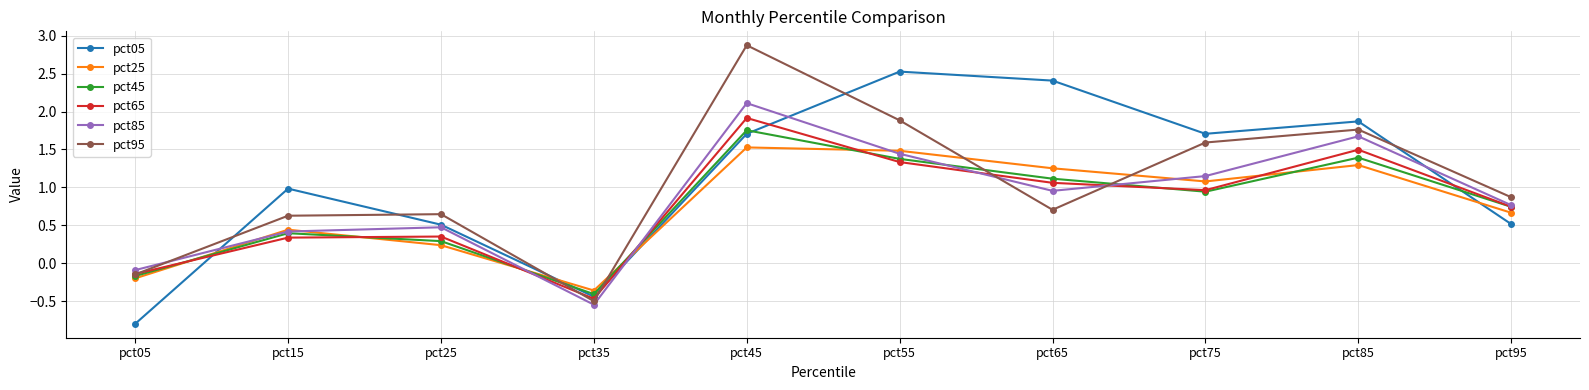

Which series has the largest total across all categories?

pct05